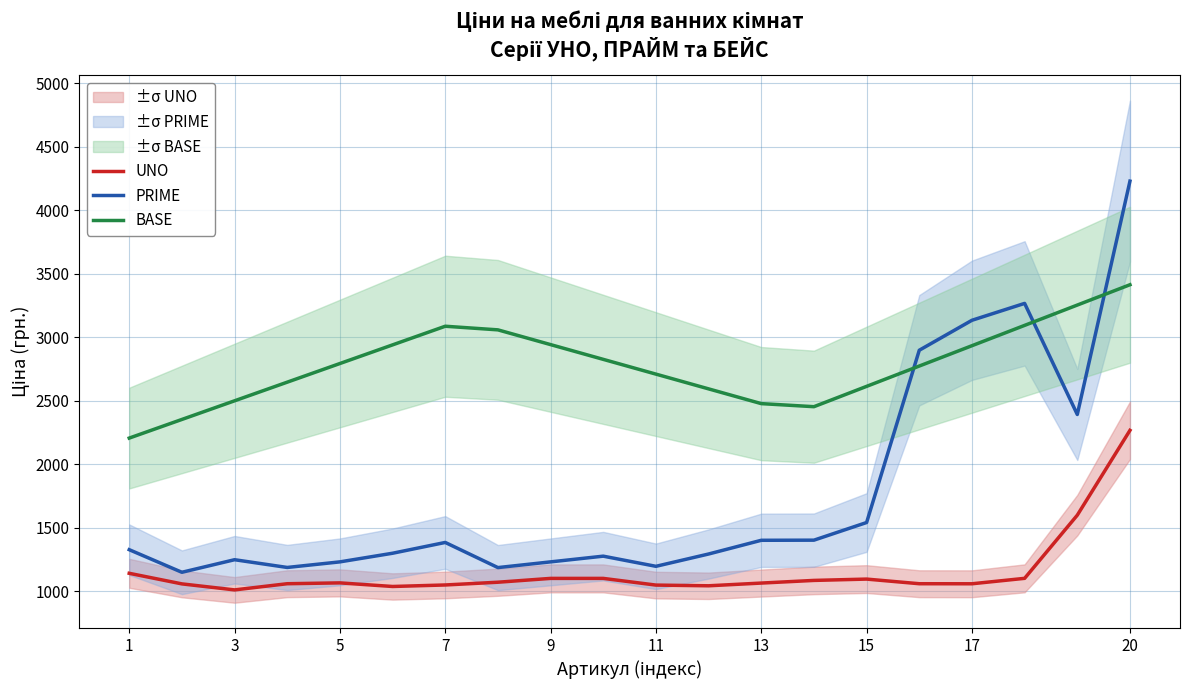

True or false: UNO has a value of 486.7 at 9.

False